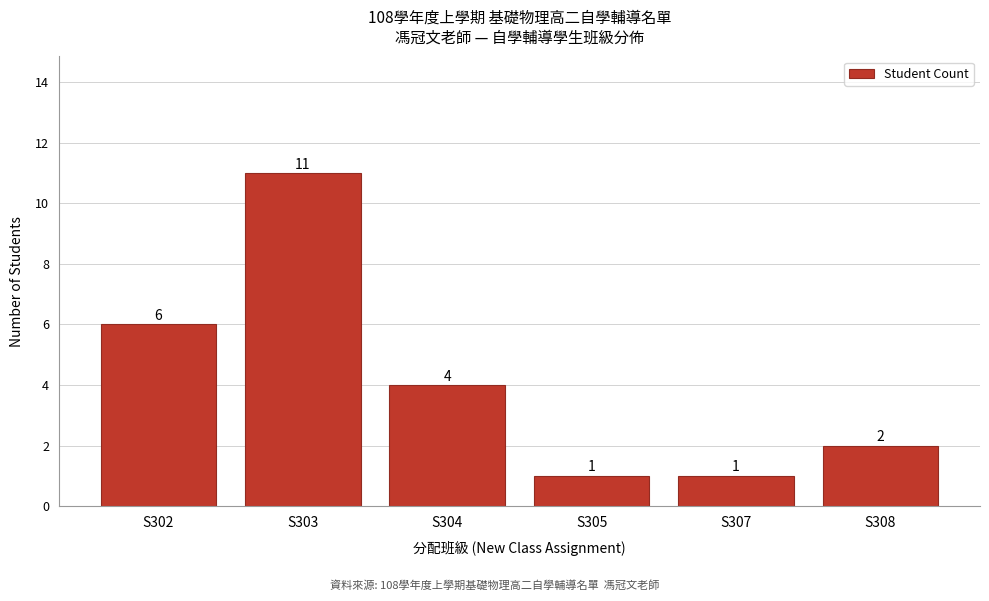

Reading right to left, list all the values displayed in this chart.

S308=2	S307=1	S305=1	S304=4	S303=11	S302=6